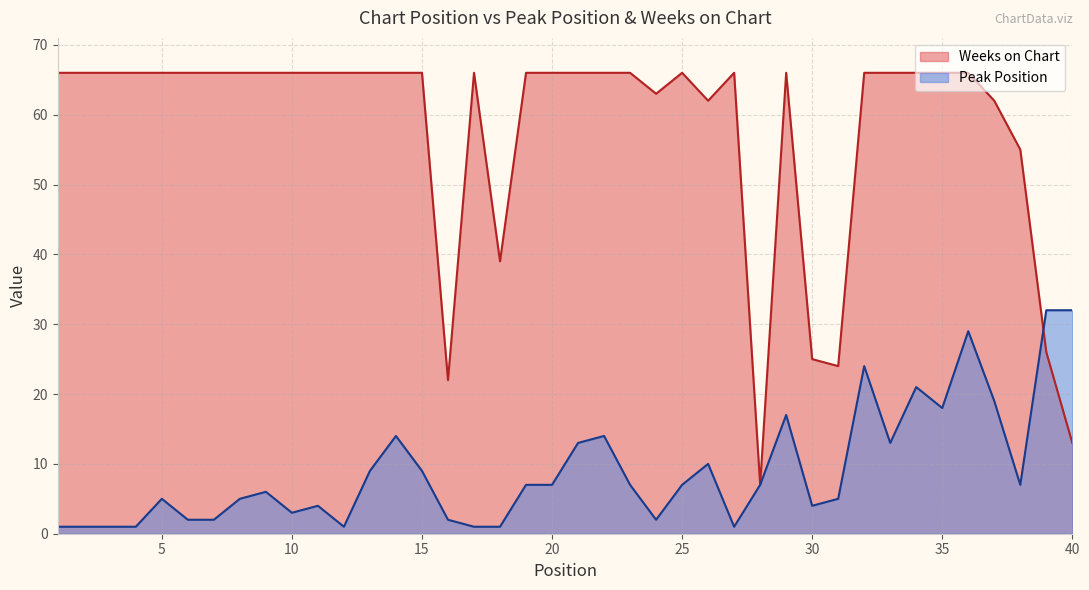

What value does the Peak Position series have at 22, to the nearest 10?

10